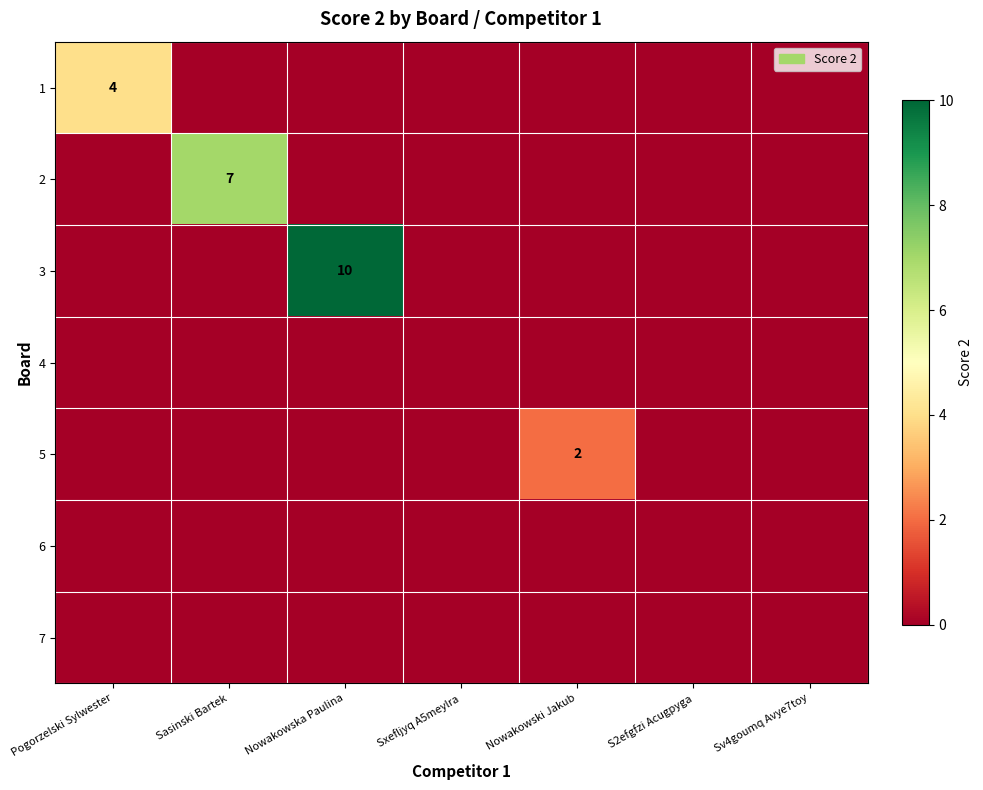

Which category has the highest value in the 2 series?

Sasinski Bartek